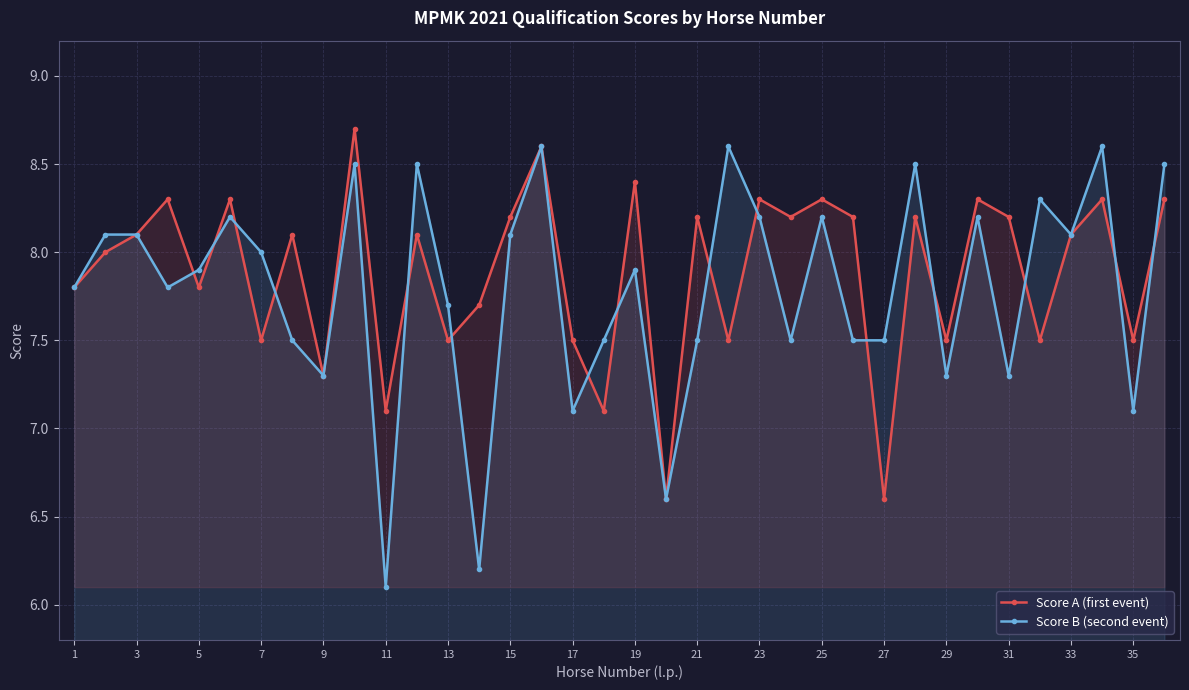

Which series has the largest range (max minus min)?

Score B (second event)